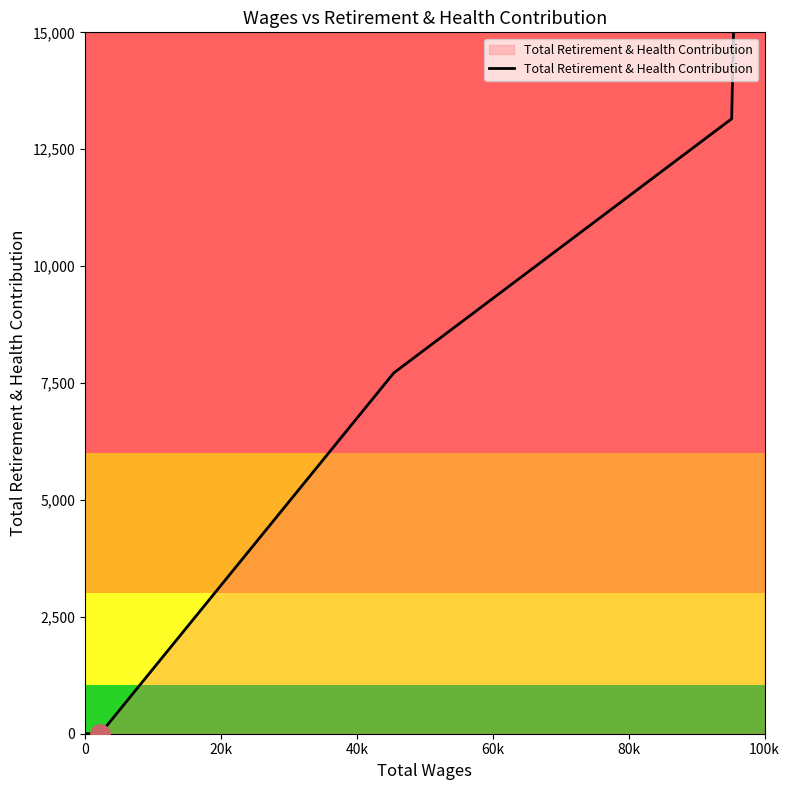

The chart shows a value of 10574.3 at 40k. True or false?

False